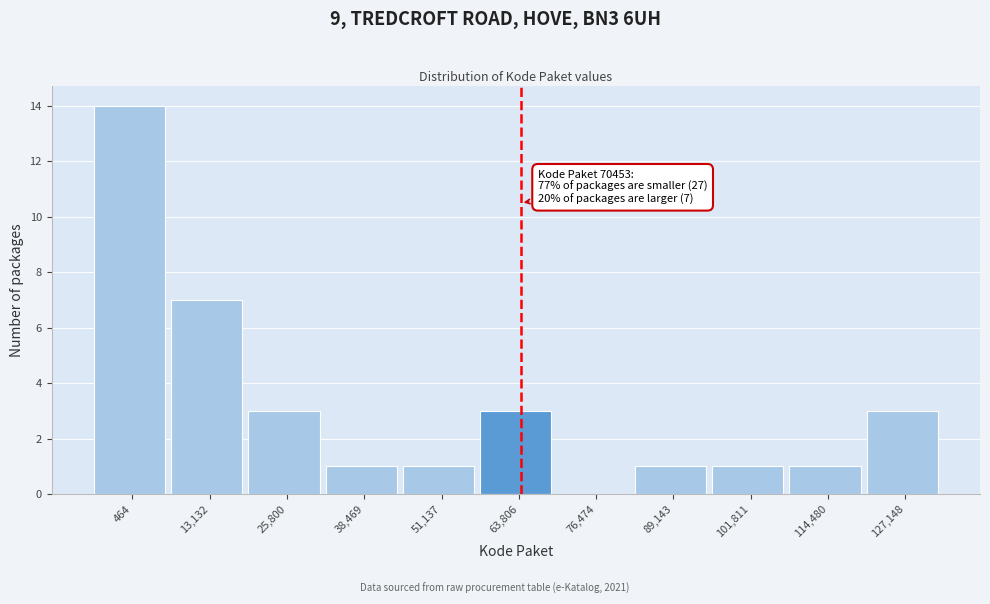

Reading right to left, list all the values displayed in this chart.

127,148=3	114,480=1	101,811=1	89,143=1	76,474=0	63,806=3	51,137=1	38,469=1	25,800=3	13,132=7	464=14